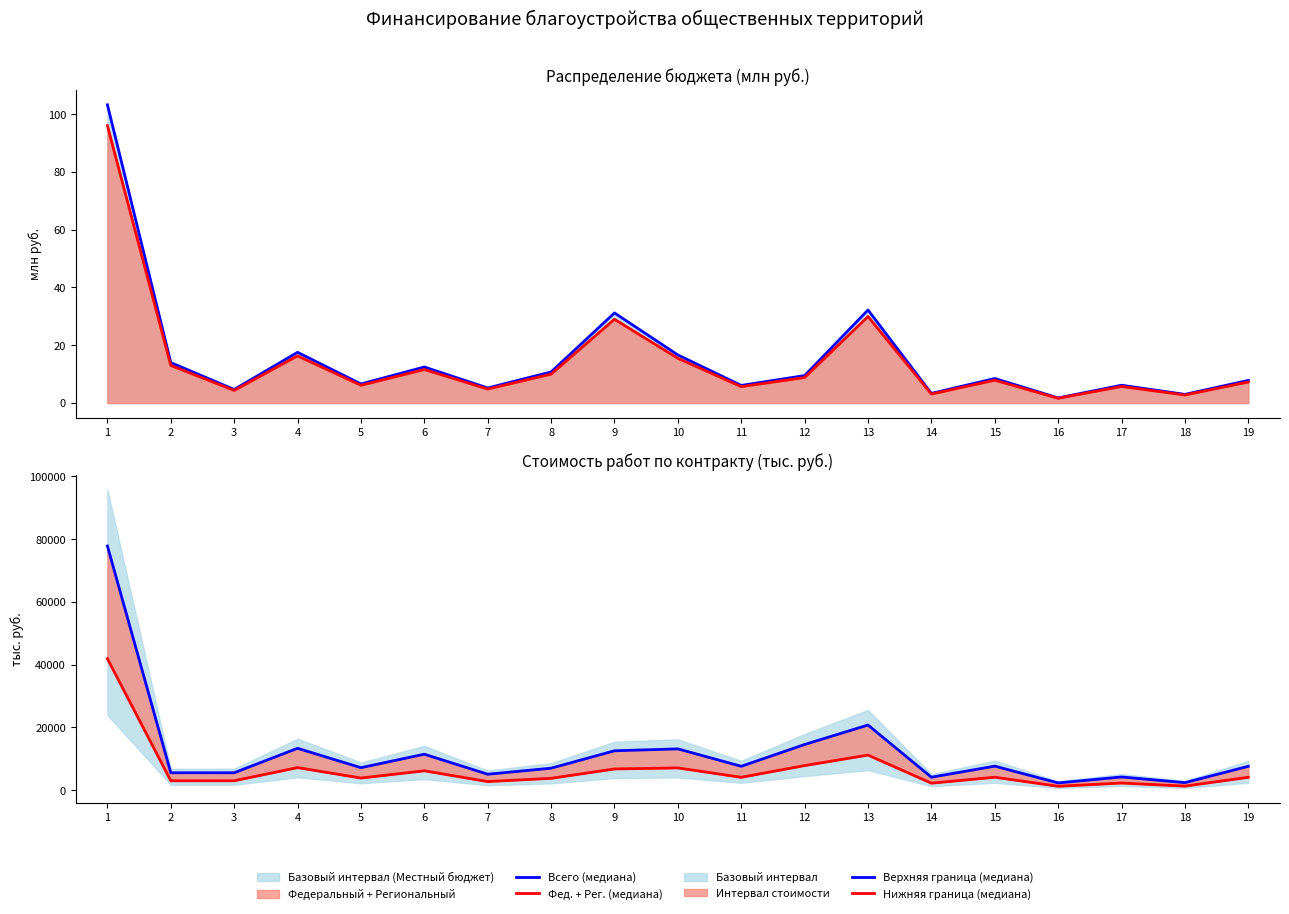

Reading right to left, what are all the values shown in this chart?

Всего (медиана): 19=7.8	18=3.0	17=6.2	16=1.8	15=8.5	14=3.3	13=32.2	12=9.5	11=6.1	10=16.6	9=31.2	8=10.8	7=5.2	6=12.5	5=6.6	4=17.6	3=4.7	2=14.0	1=103.2
Фед. + Рег. (медиана): 19=7.3	18=2.8	17=5.7	16=1.6	15=7.9	14=3.1	13=29.9	12=8.8	11=5.7	10=15.5	9=29.0	8=10.0	7=4.9	6=11.6	5=6.1	4=16.3	3=4.4	2=13.0	1=96.0
Верхняя граница (медиана): 19=7597.5	18=2393.3	17=4200.7	16=2302.7	15=7651.8	14=4123.6	13=20759.6	12=14550.1	11=7602.3	10=13159.1	9=12547.5	8=6999.6	7=5070.0	6=11456.1	5=7162.5	4=13340.8	3=5543.3	2=5536.7	1=77839.9
Нижняя граница (медиана): 19=4091.0	18=1288.7	17=2261.9	16=1239.9	15=4120.2	14=2220.4	13=11178.3	12=7834.7	11=4093.5	10=7085.7	9=6756.3	8=3769.0	7=2730.0	6=6168.7	5=3856.7	4=7183.5	3=2984.8	2=2981.3	1=41913.8